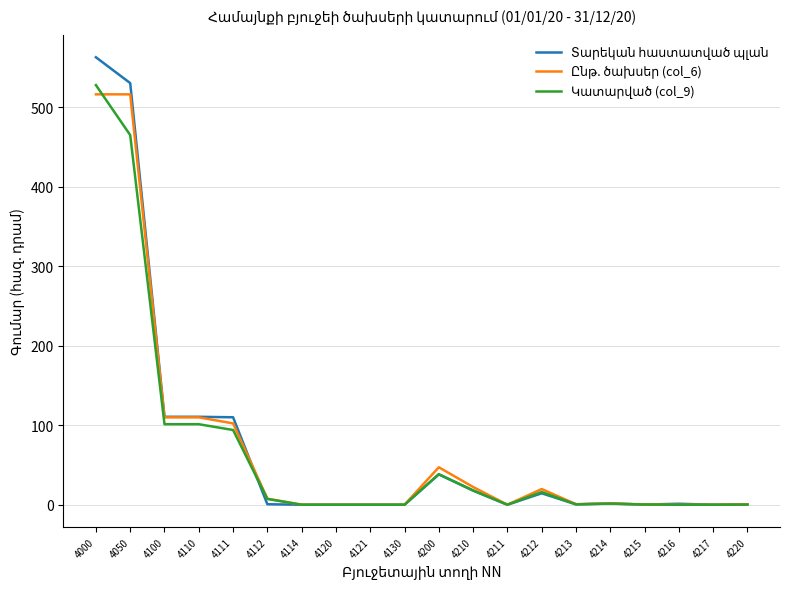

At which category does the chart reach its peak across all series?

4000